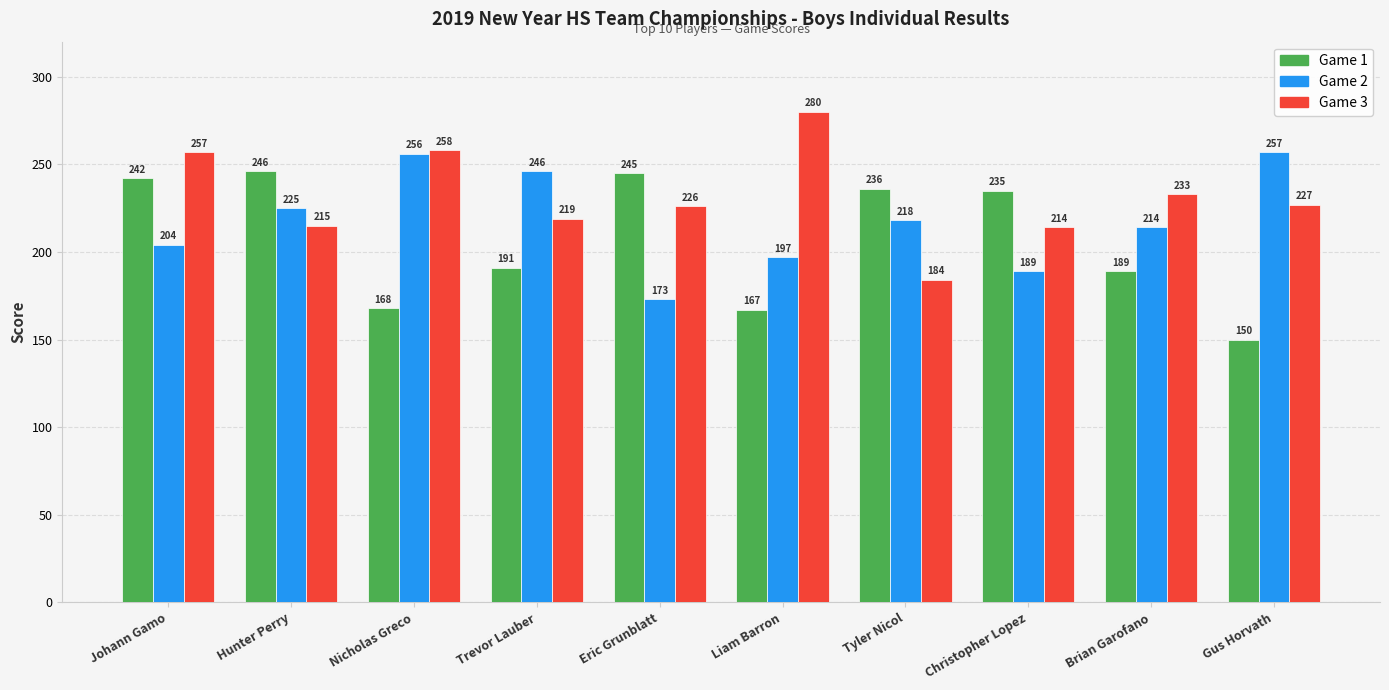

Rank the series at Christopher Lopez from highest to lowest value.

Game 1, Game 3, Game 2